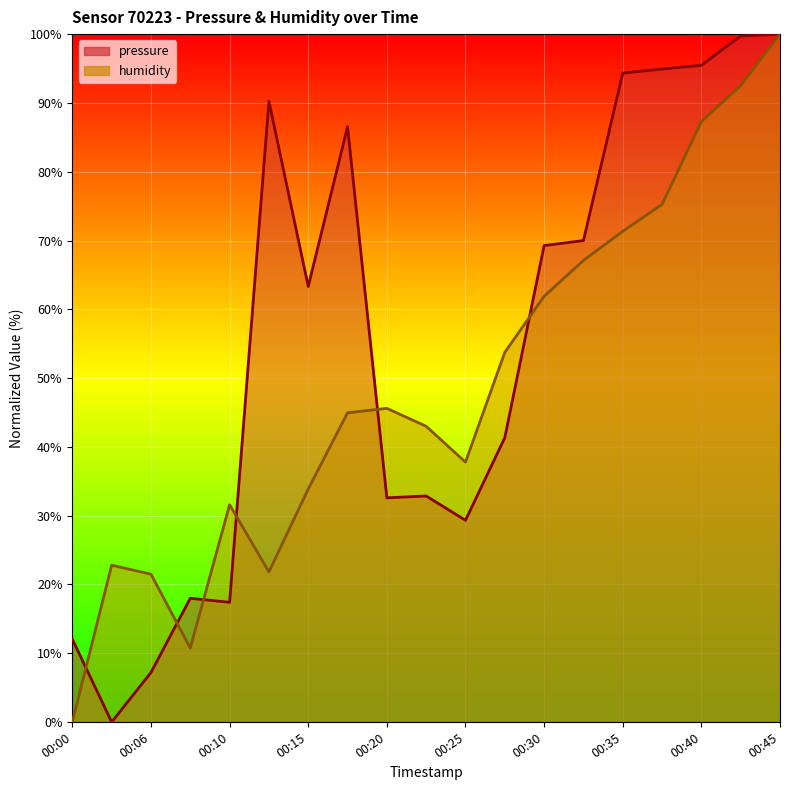

At which category is the sum across all series the highest?

00:45